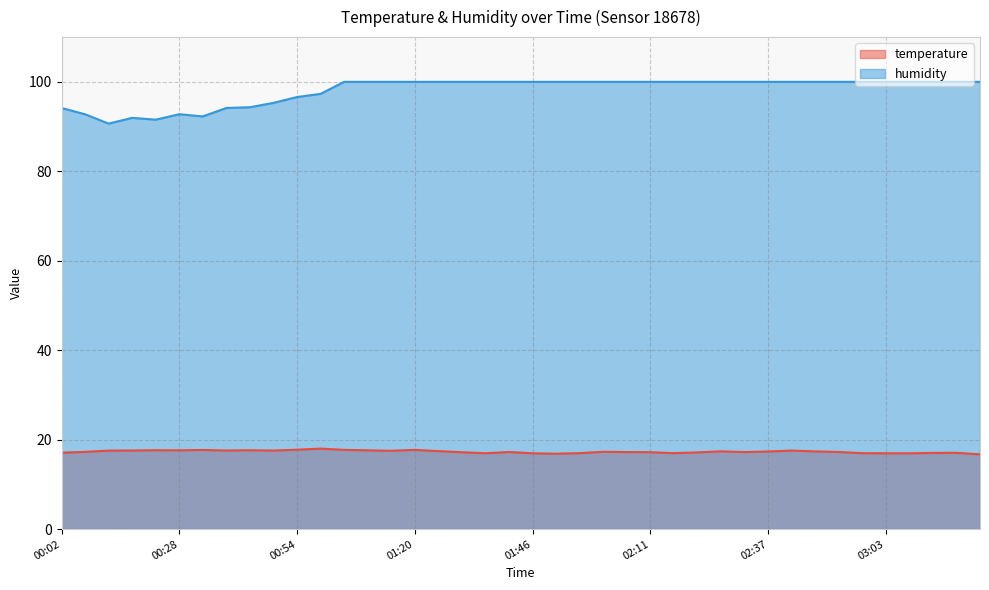

Which series has the largest range (max minus min)?

humidity